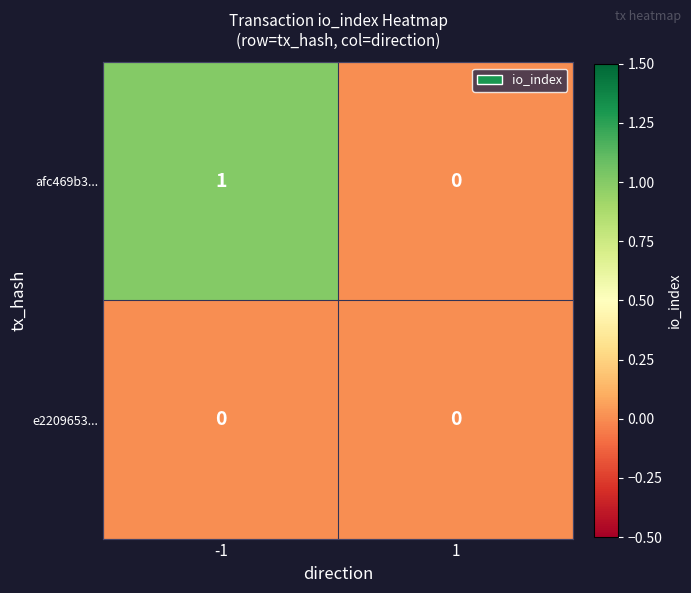

The value of afc469b3... at -1 is 1. True or false?

True